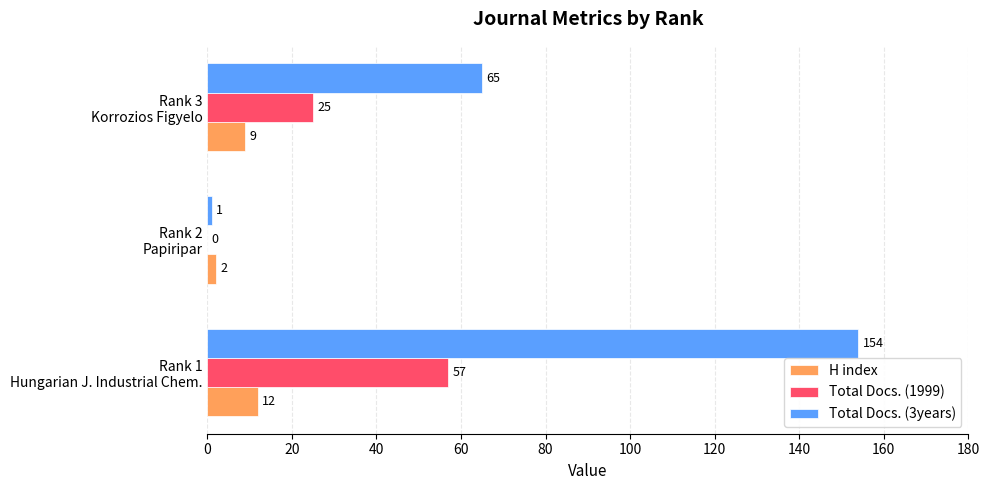

Count the number of data series in this chart.

3